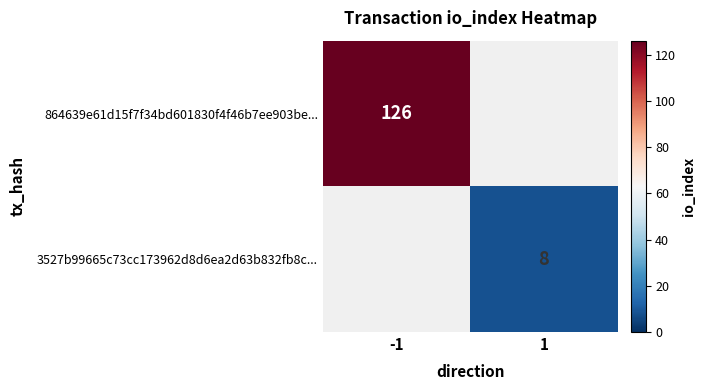

The value of 3527b99665c73cc173962d8d6ea2d63b832fb8c... at 1 is 12. True or false?

False